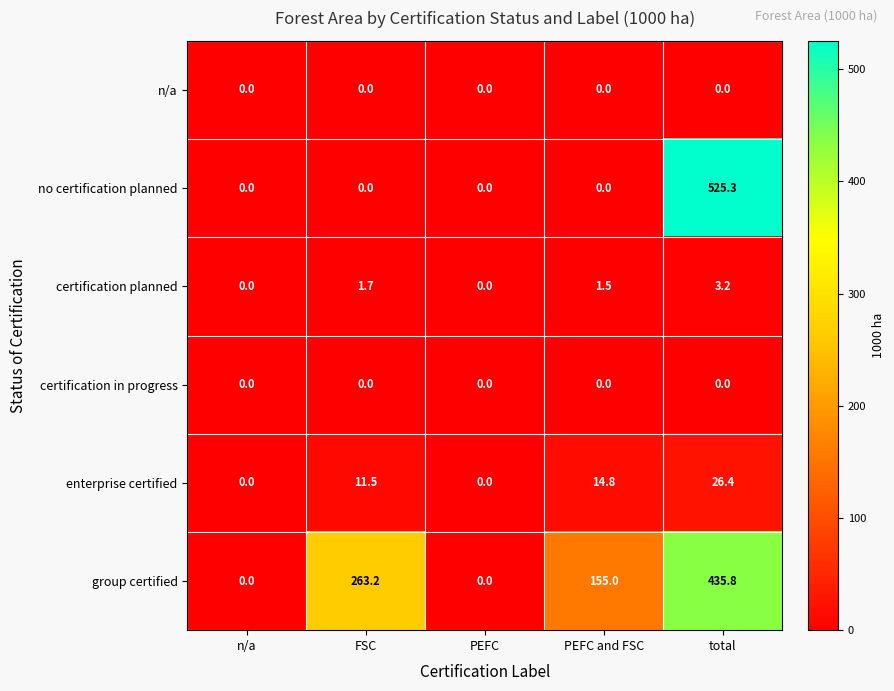

What is the difference between the highest and lowest values at total?

525.3